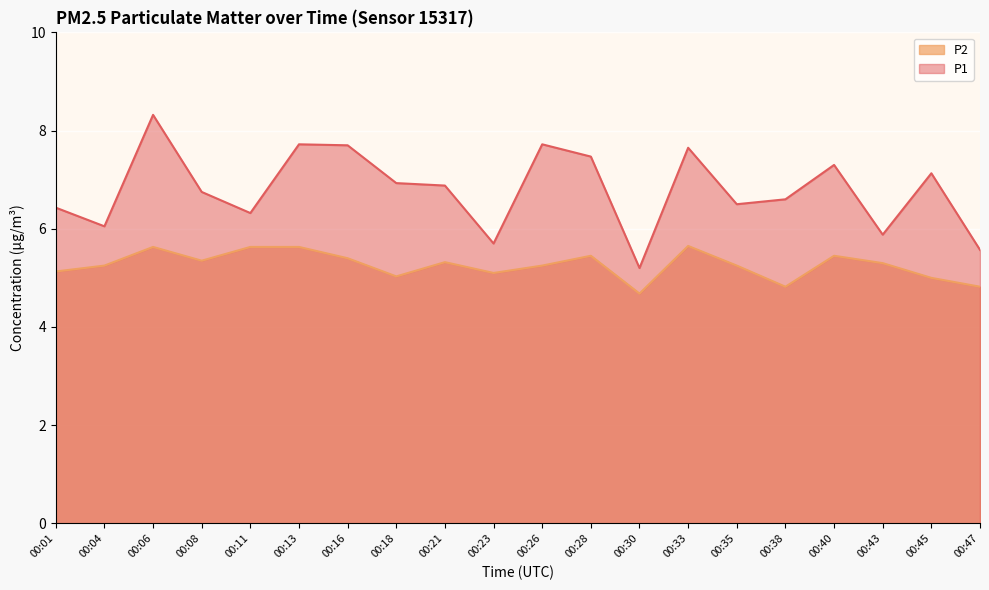

At which category does P1 reach its first local valley?

00:04